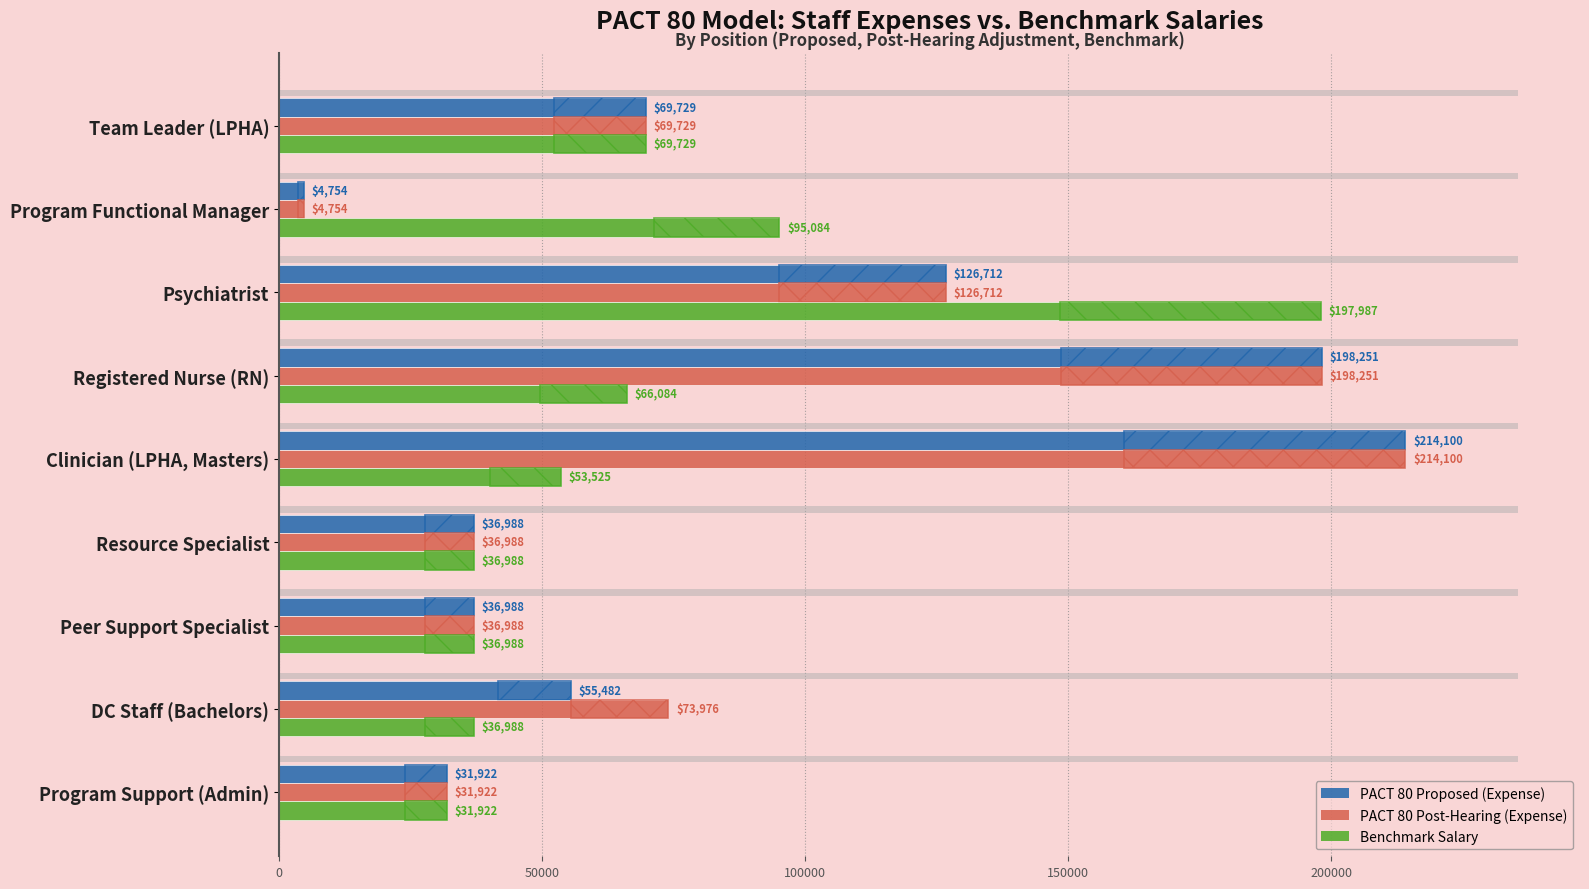

What is the difference between the maximum and minimum values in the PACT 80 Post-Hearing (Expense) series?

209345.7